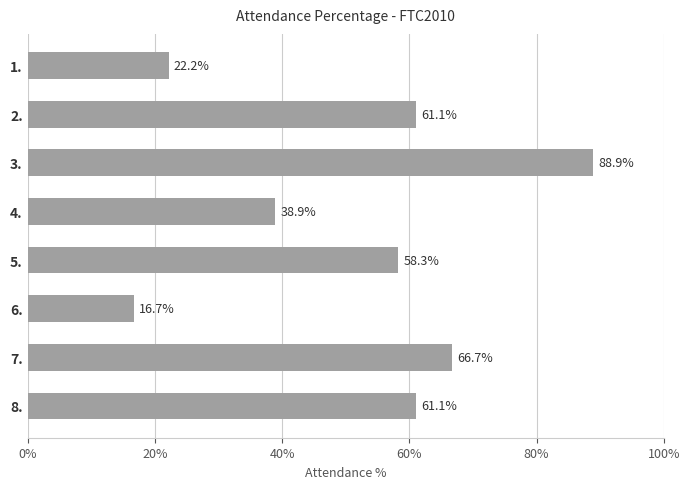

What is the change in value from 3. to 1.?

-66.7